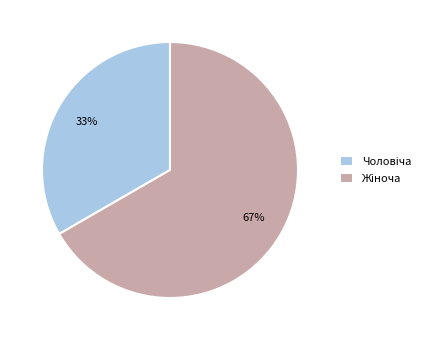

To the nearest percent, what is the average slice percentage?

50%